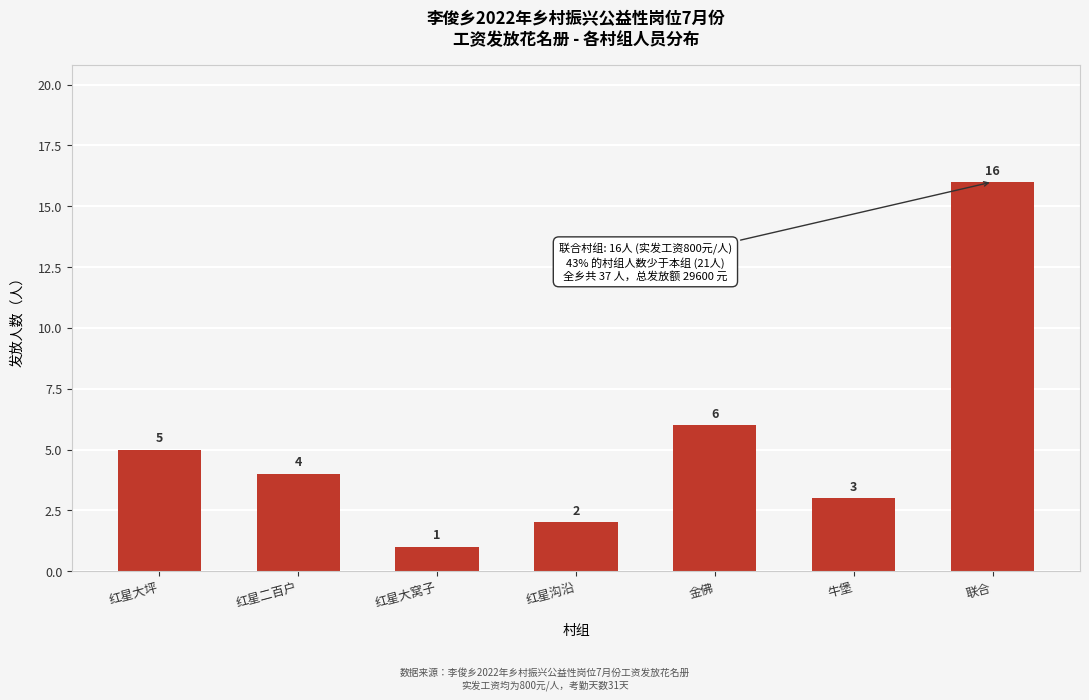

Reading left to right, extract all data points from this chart.

5	4	1	2	6	3	16